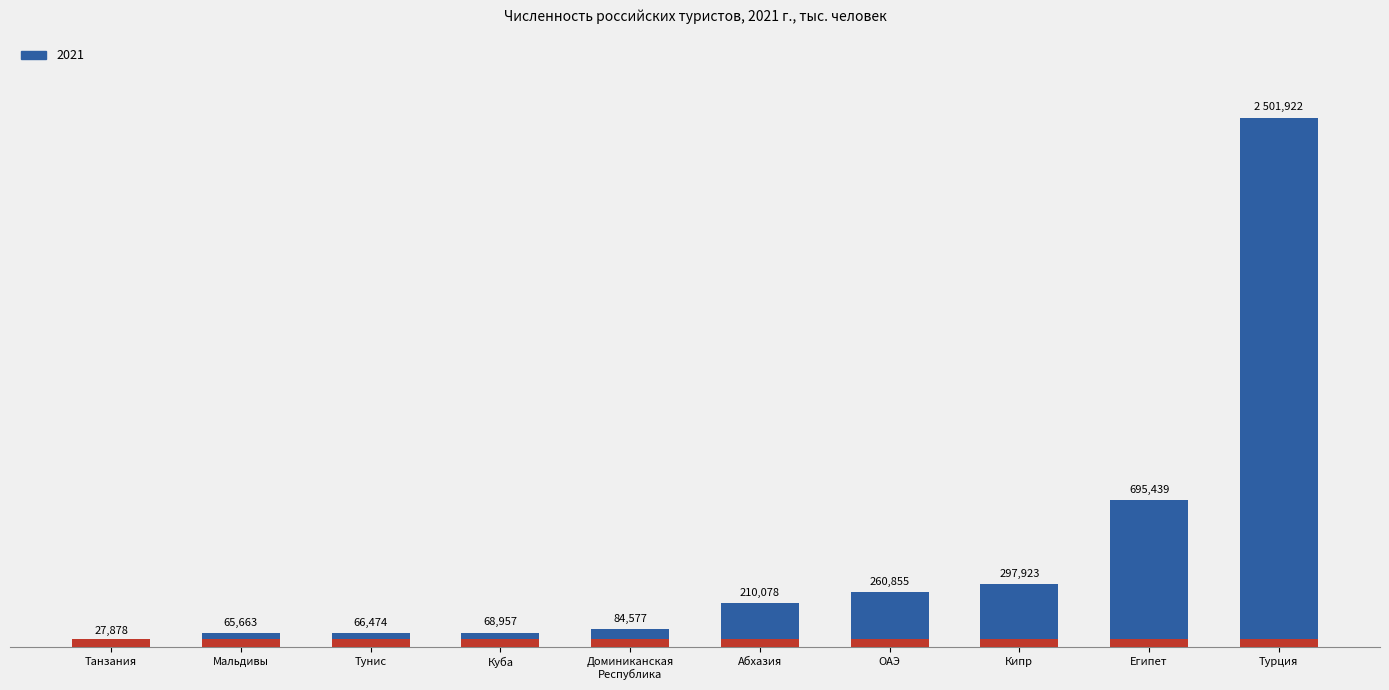

Are the bars horizontal?

No